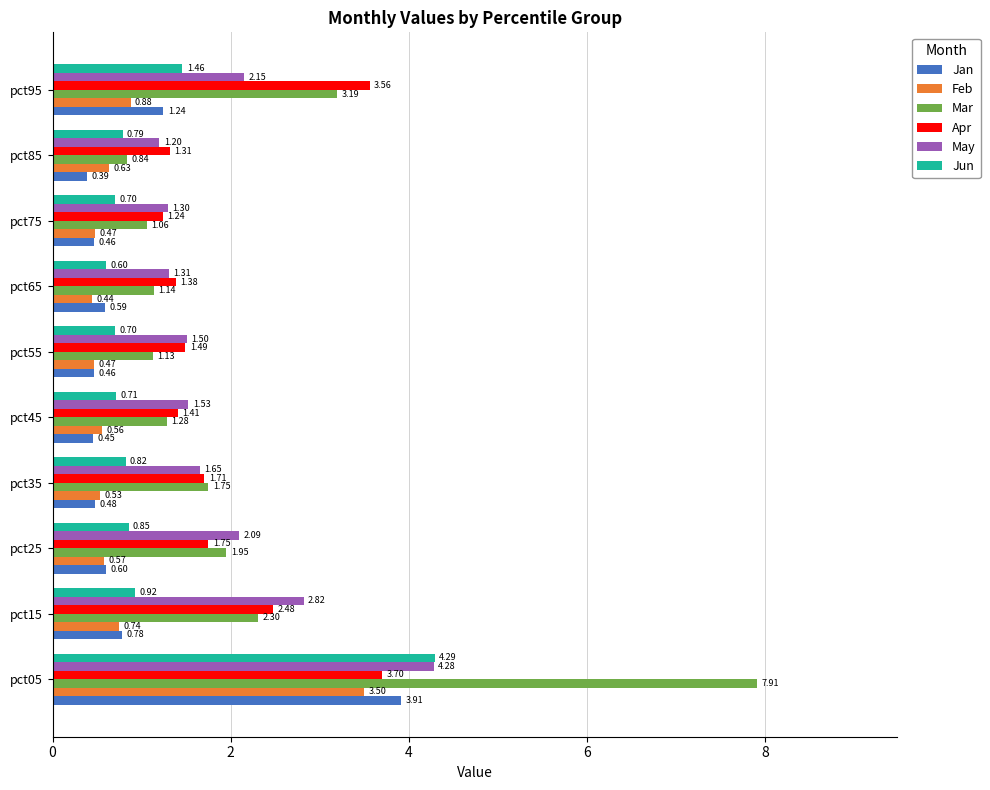

Is the value of Jan at pct45 greater than the value of May at pct65?

No